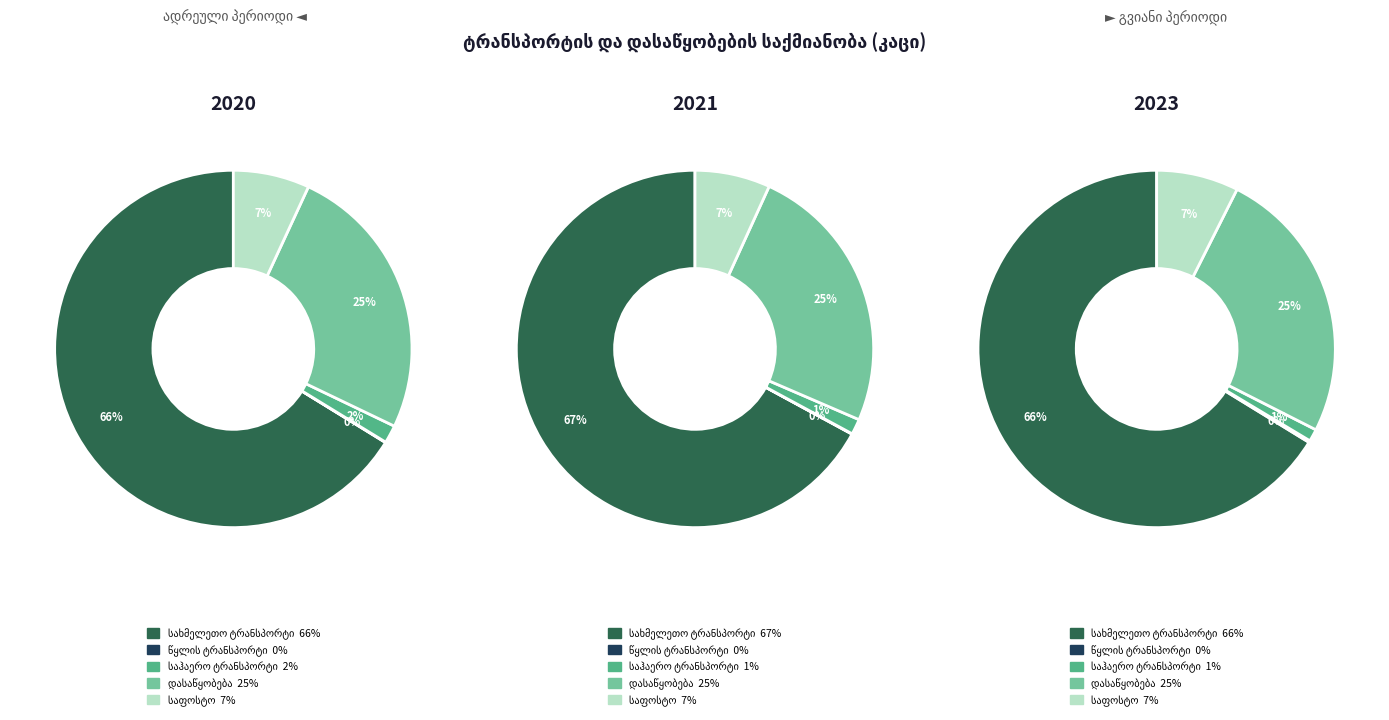

Does 2021 represent more than half of the total?

No